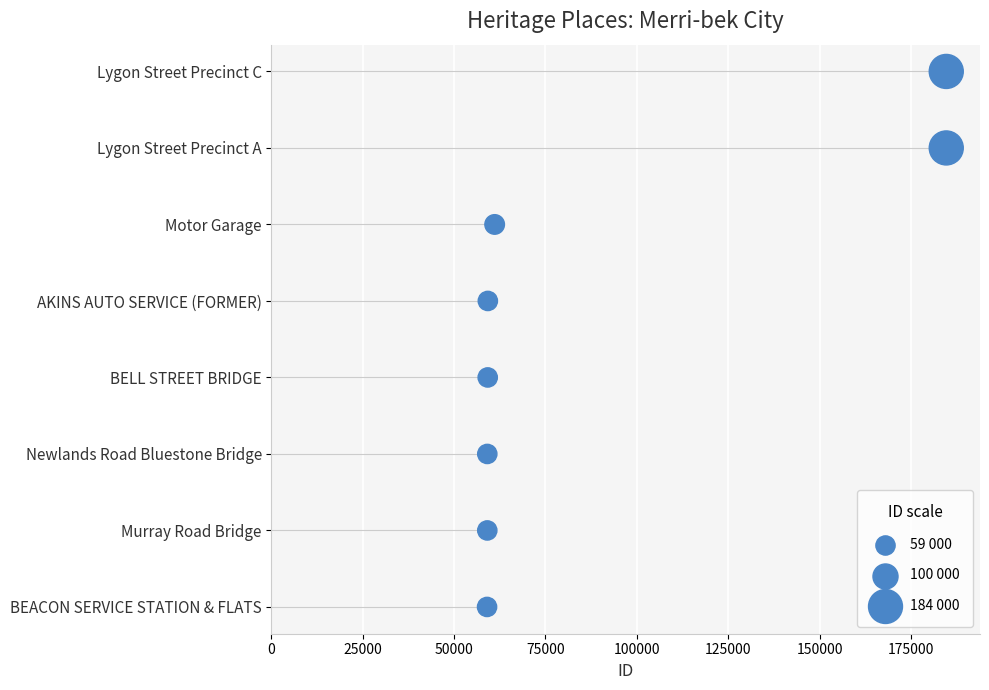

What is the ratio of the value at 175000 to the value at 50000?

3.5